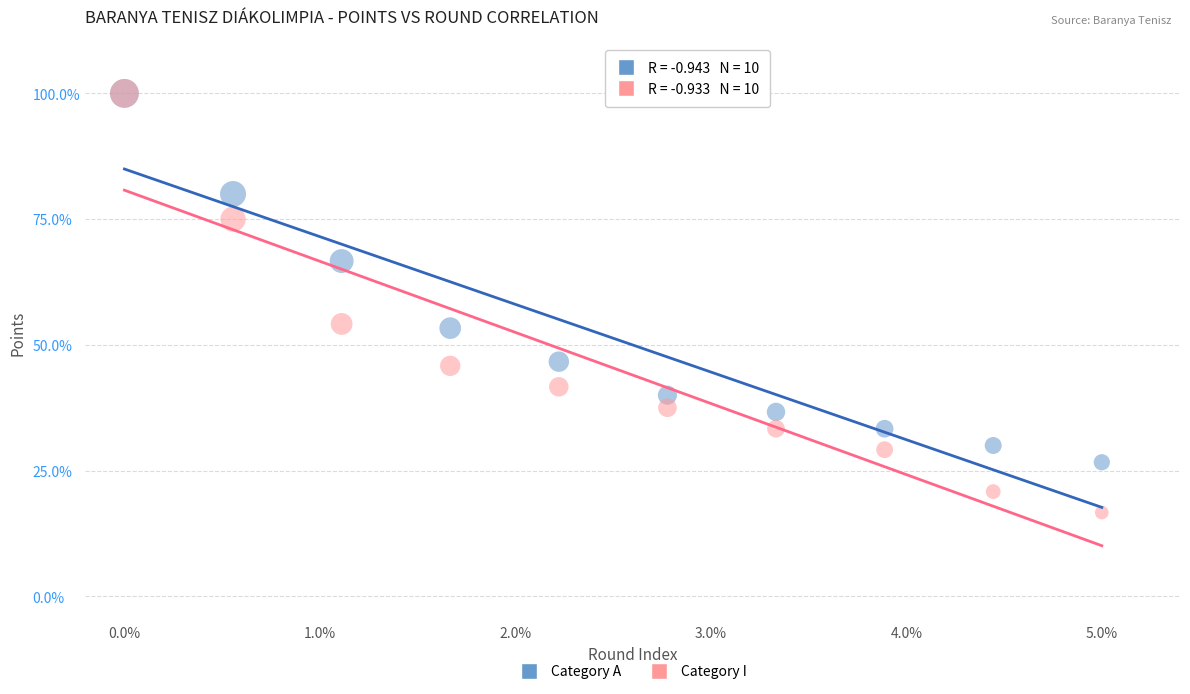

In the Category A series, what Y value is closest to 63?

66.7